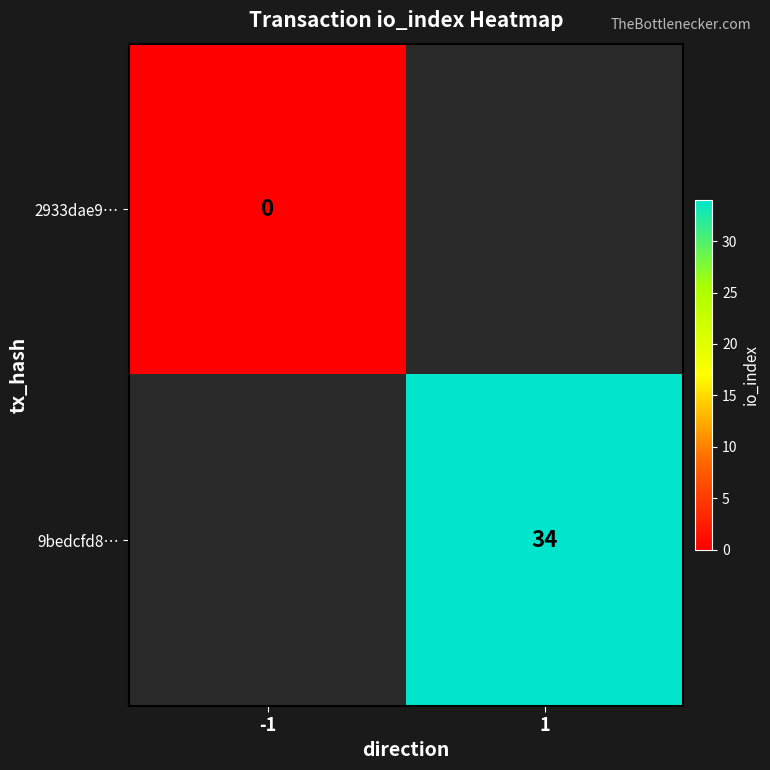

True or false: 9bedcfd8… has a value of 34 at 1.

True